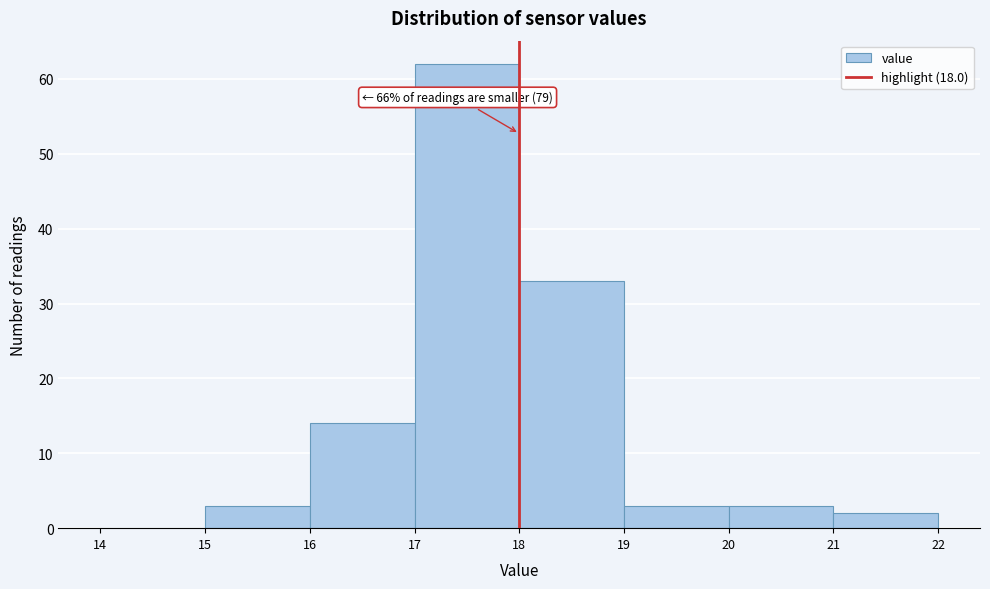

Over which range of the x-axis is the bar tallest?

17 to 18